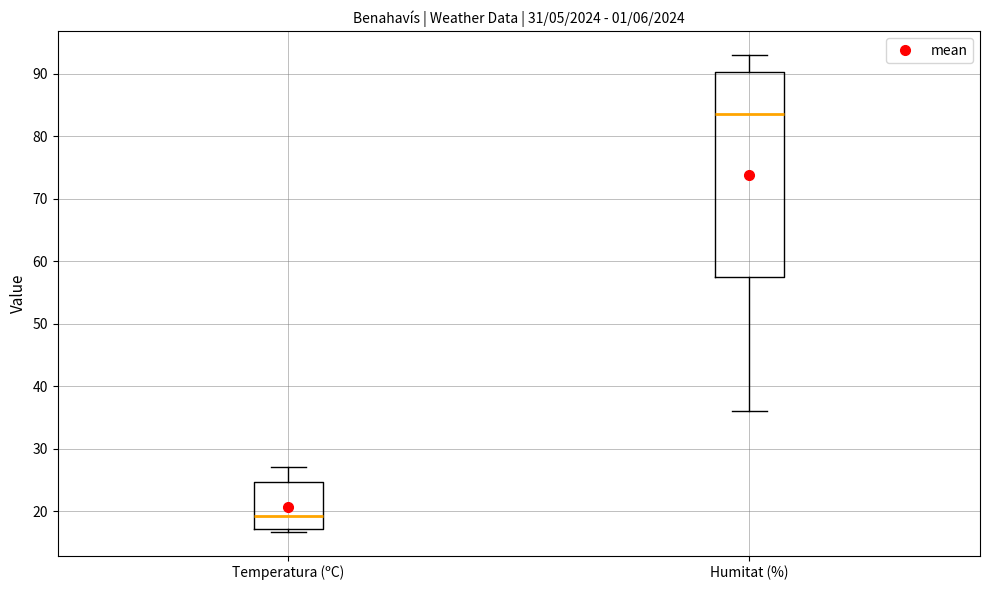

Reading left to right, read every box against the y-axis: the position of its median line, the range the box covers, and the ends of its whiskers. The values are not printed on the chart, so give them approximately, as read against the axis.

Temperatura (ºC): median 19, box 17 to 25, whiskers 17 (just below the box's lower edge) to 27
Humitat (%): median 84, box 58 to 90, whiskers 36 to 93